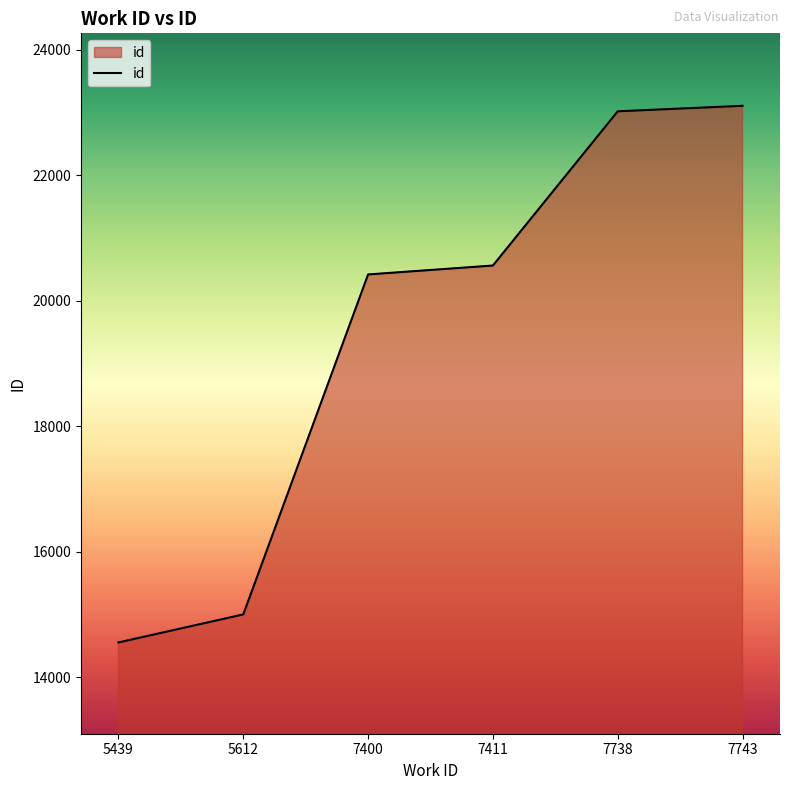

What is the smallest value displayed?

14552